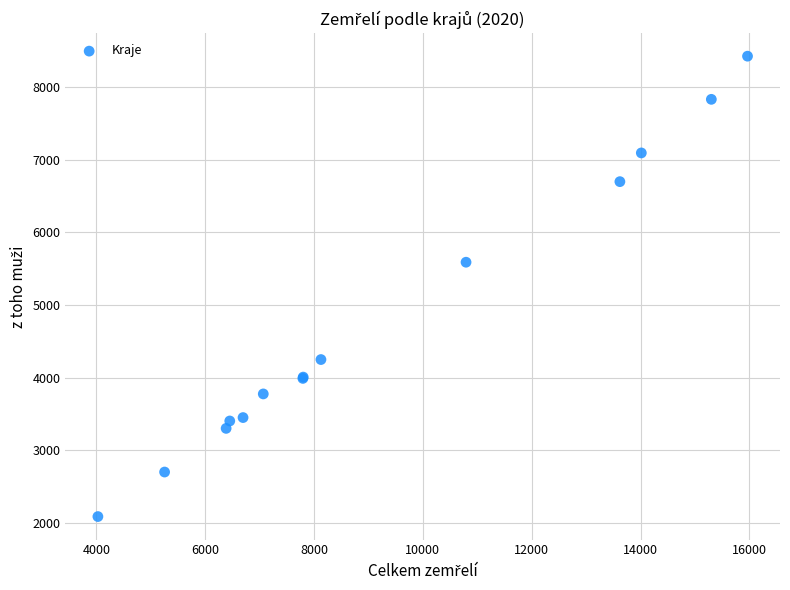

What Y value in the scatter plot is closest to 5257?

5590